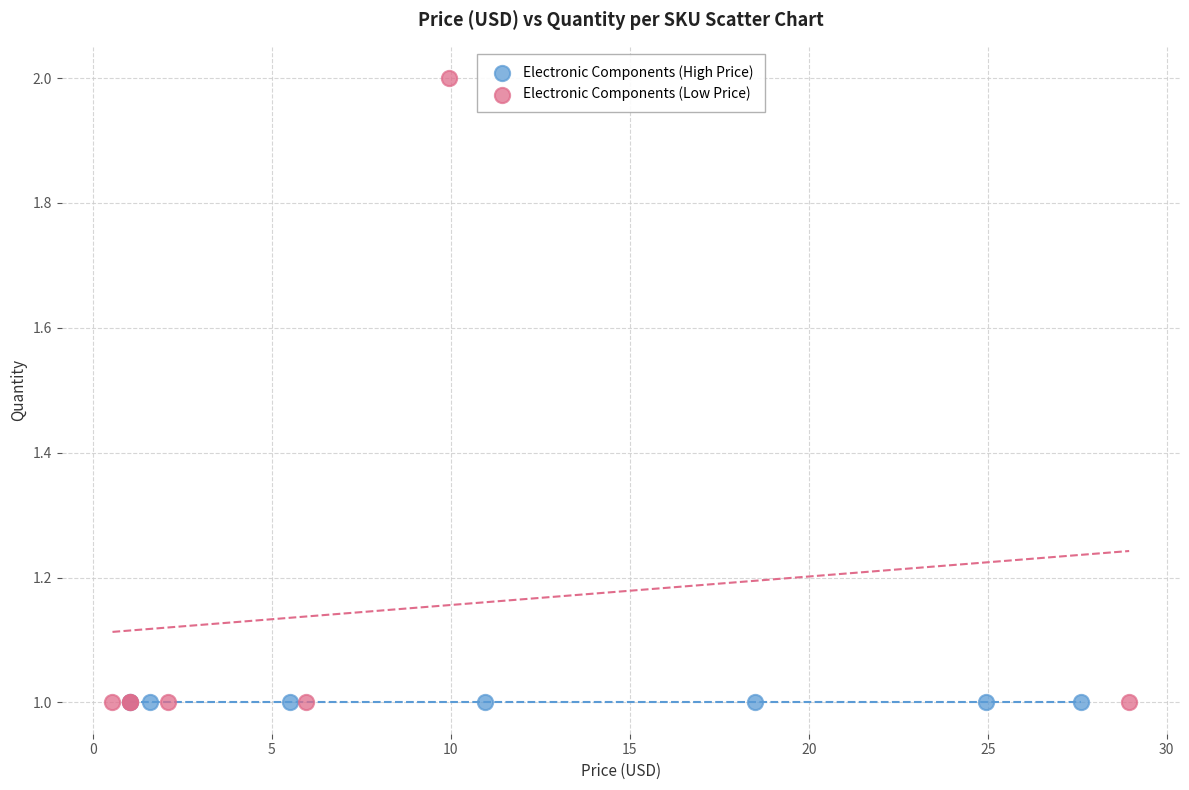

Which series reaches the maximum Y coordinate?

Electronic Components (Low Price)